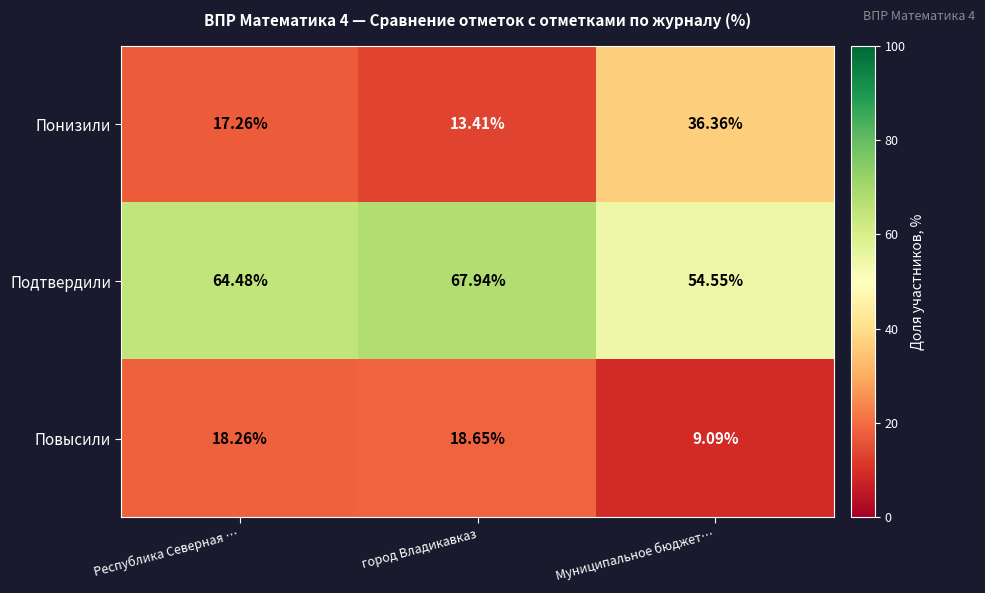

Between город Владикавказ and Муниципальное бюджет…, which series saw the biggest shift?

Понизили